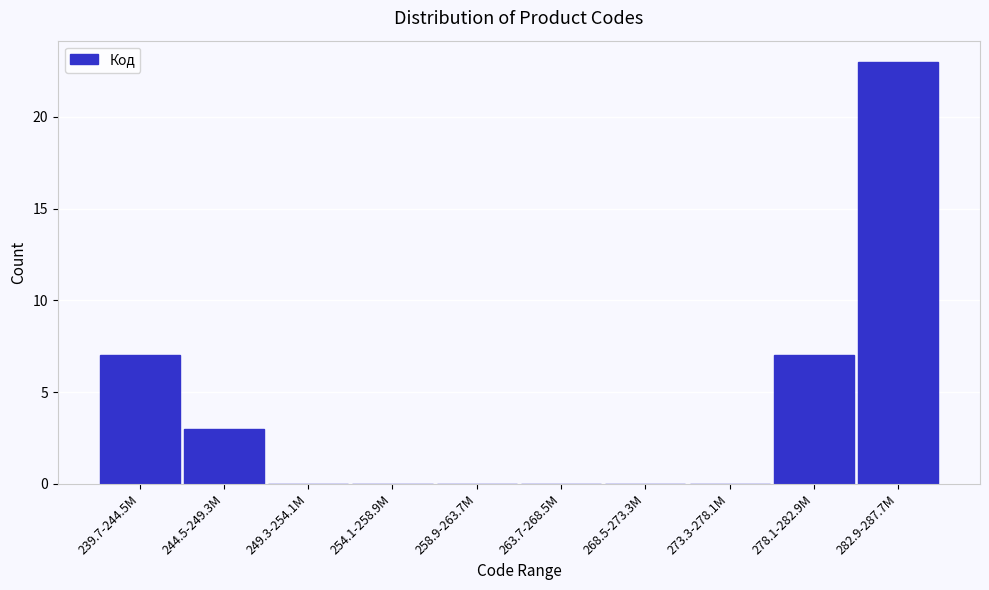

Reading left to right, transcribe all the data shown in this chart.

239.7-244.5M=7	244.5-249.3M=3	249.3-254.1M=0	254.1-258.9M=0	258.9-263.7M=0	263.7-268.5M=0	268.5-273.3M=0	273.3-278.1M=0	278.1-282.9M=7	282.9-287.7M=23